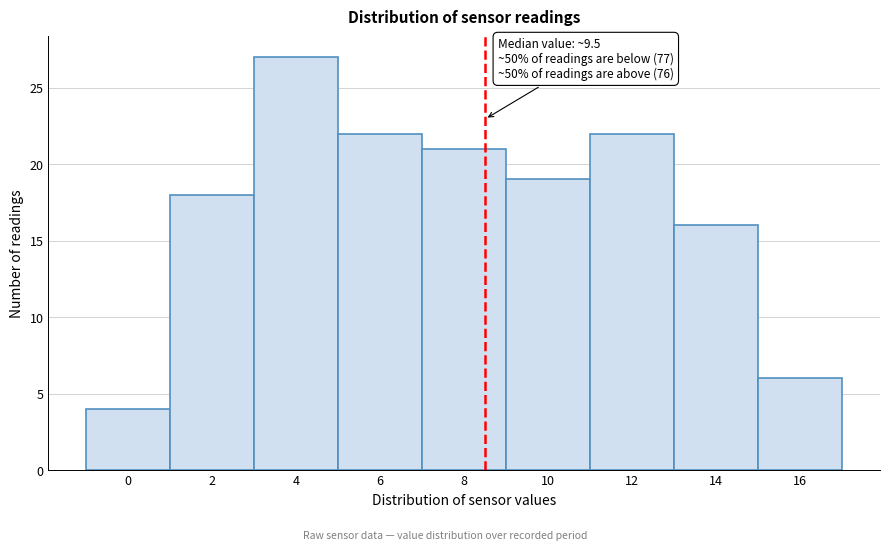

Reading right to left, what are all the values shown in this chart?

6	16	22	19	21	22	27	18	4